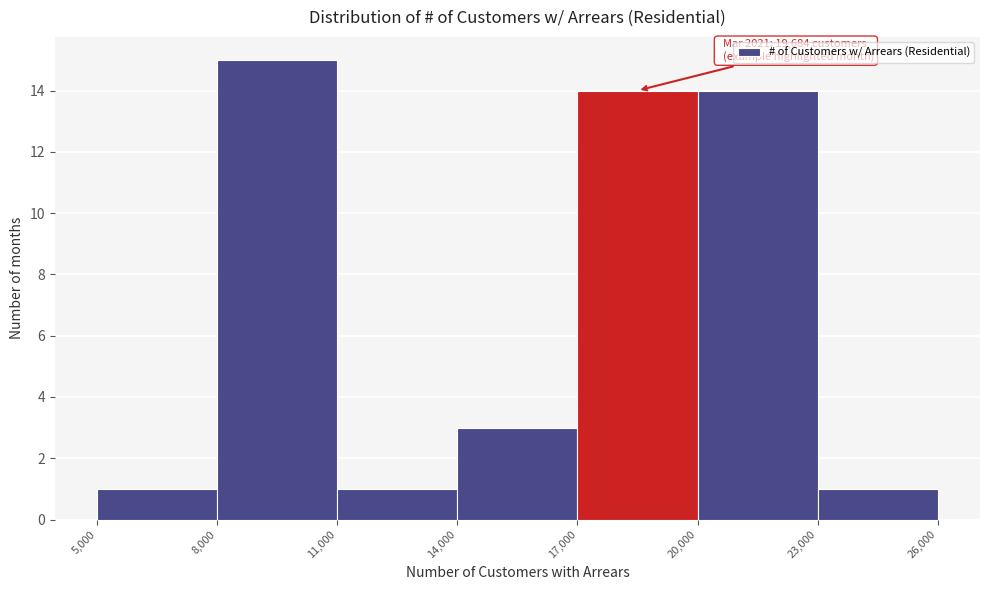

Which range on the x-axis has the tallest bar?

8,000 to 11,000